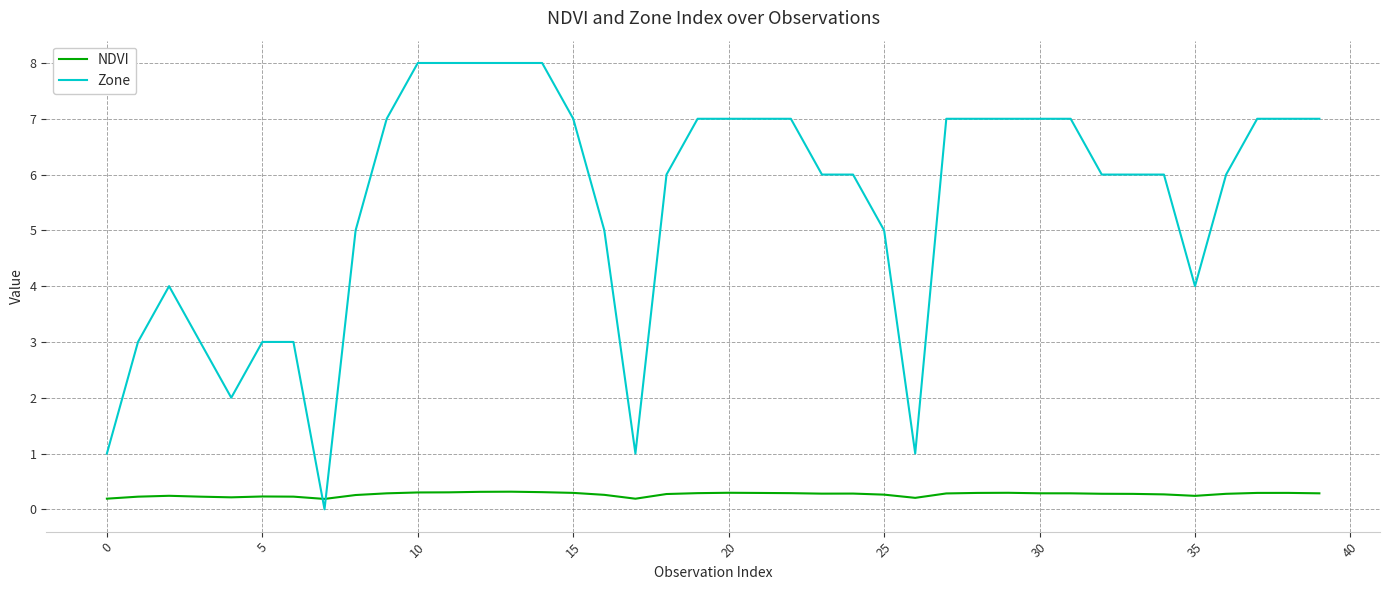

Which series has the largest range (max minus min)?

Zone